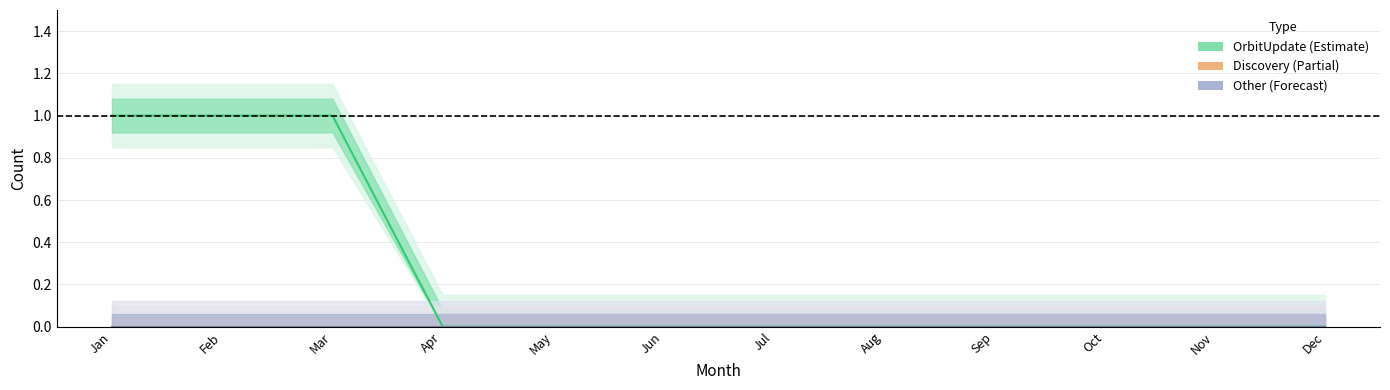

At which label does Other reach its minimum?

Jan